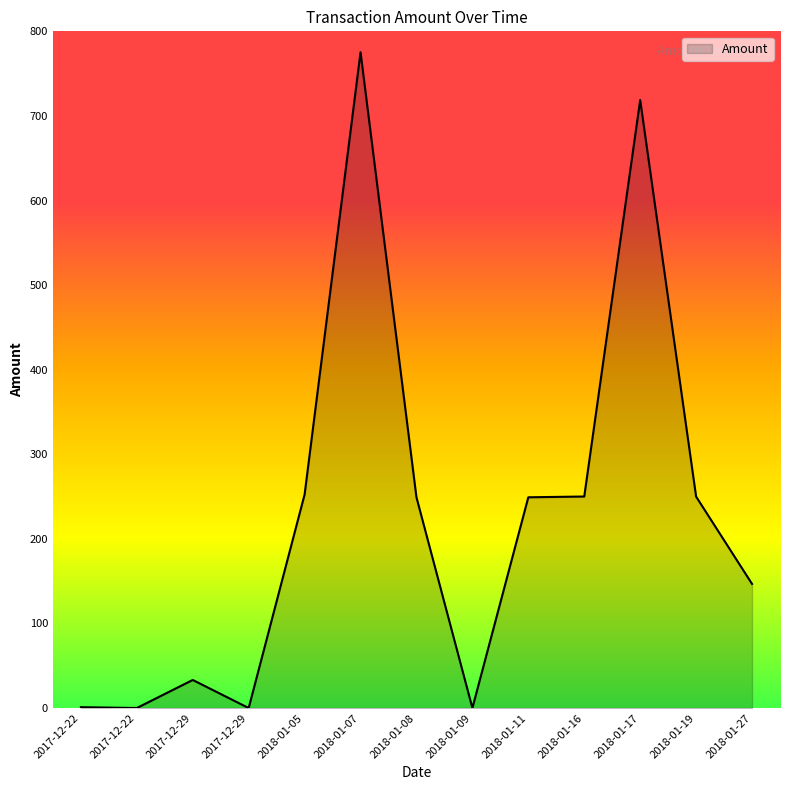

Does the chart display data point markers on the line(s)?

No